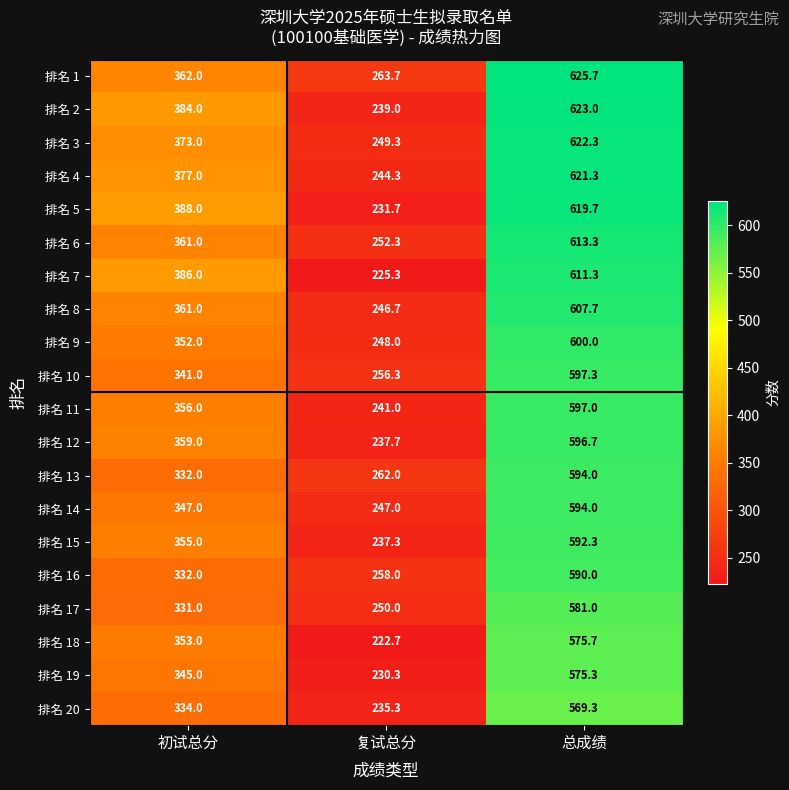

What is the average value of the 排名 3 series?

414.9